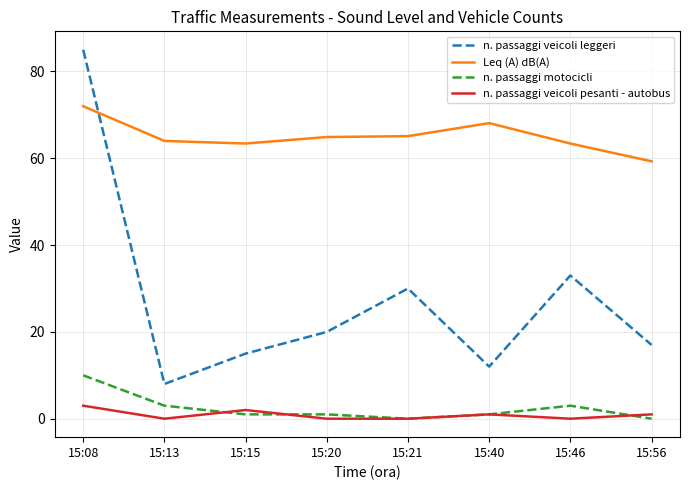

Where is the first local minimum for n. passaggi veicoli pesanti - autobus?

15:13